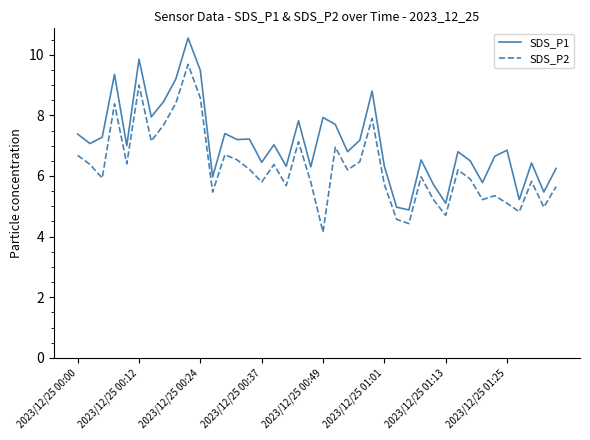

List the series in order of their overall mean, highest first.

SDS_P1, SDS_P2